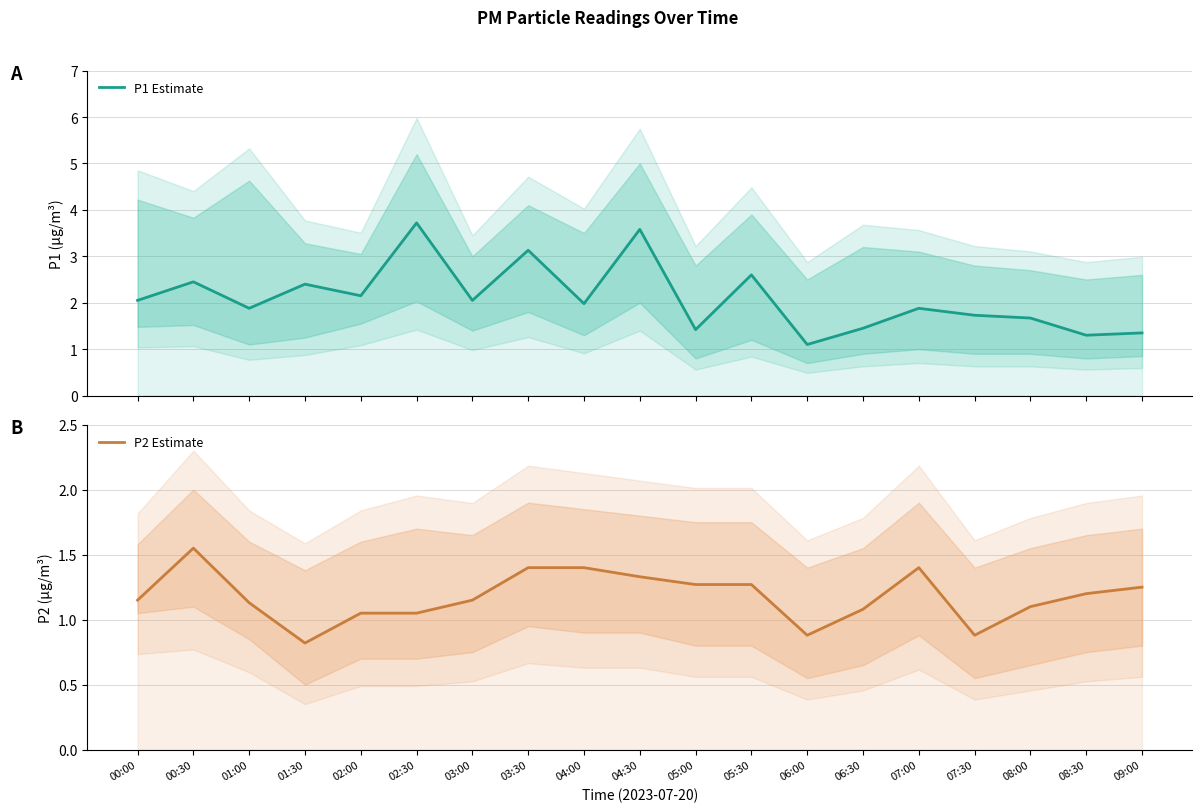

At which label does P1 Estimate reach its minimum?

06:00